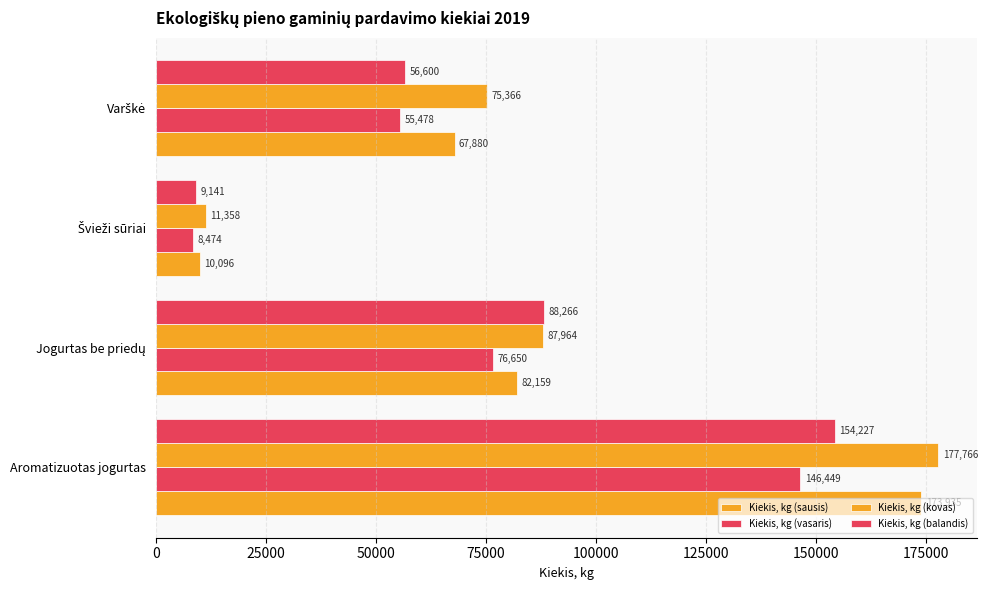

How many data points in Kiekis, kg (sausis) are less than 82159?

2